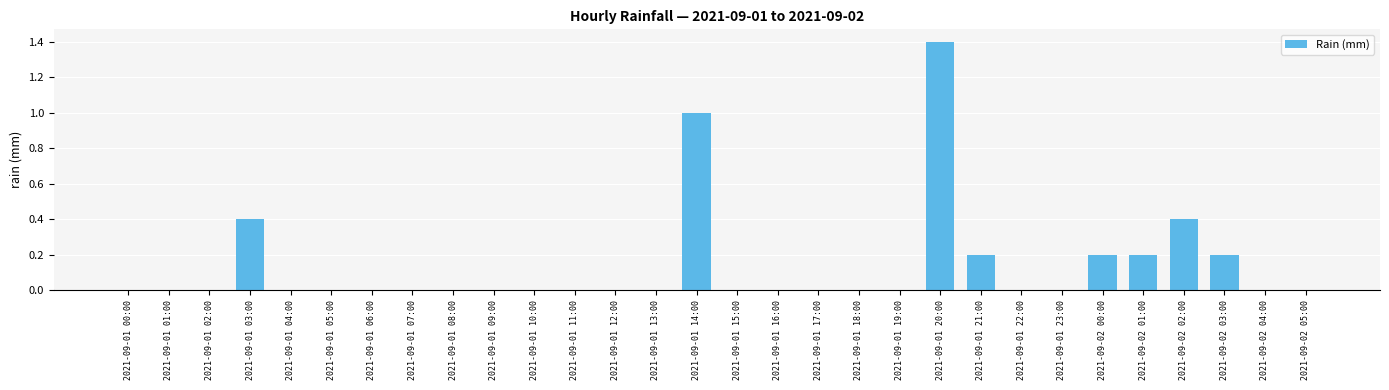

What is the sum of all values?

4.0